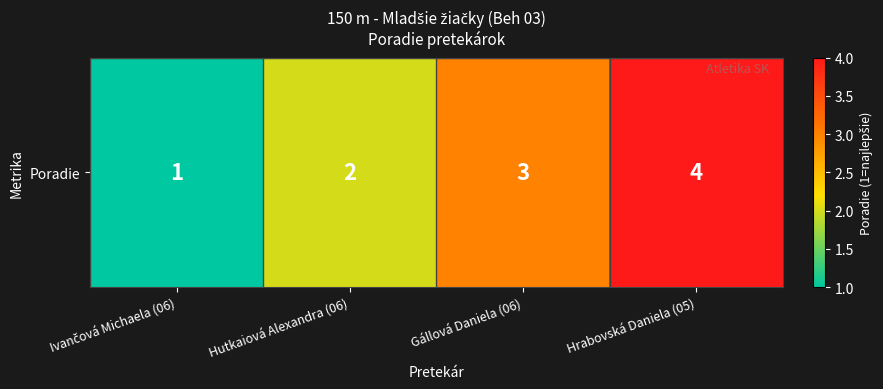

Reading left to right, list all the values displayed in this chart.

1	2	3	4